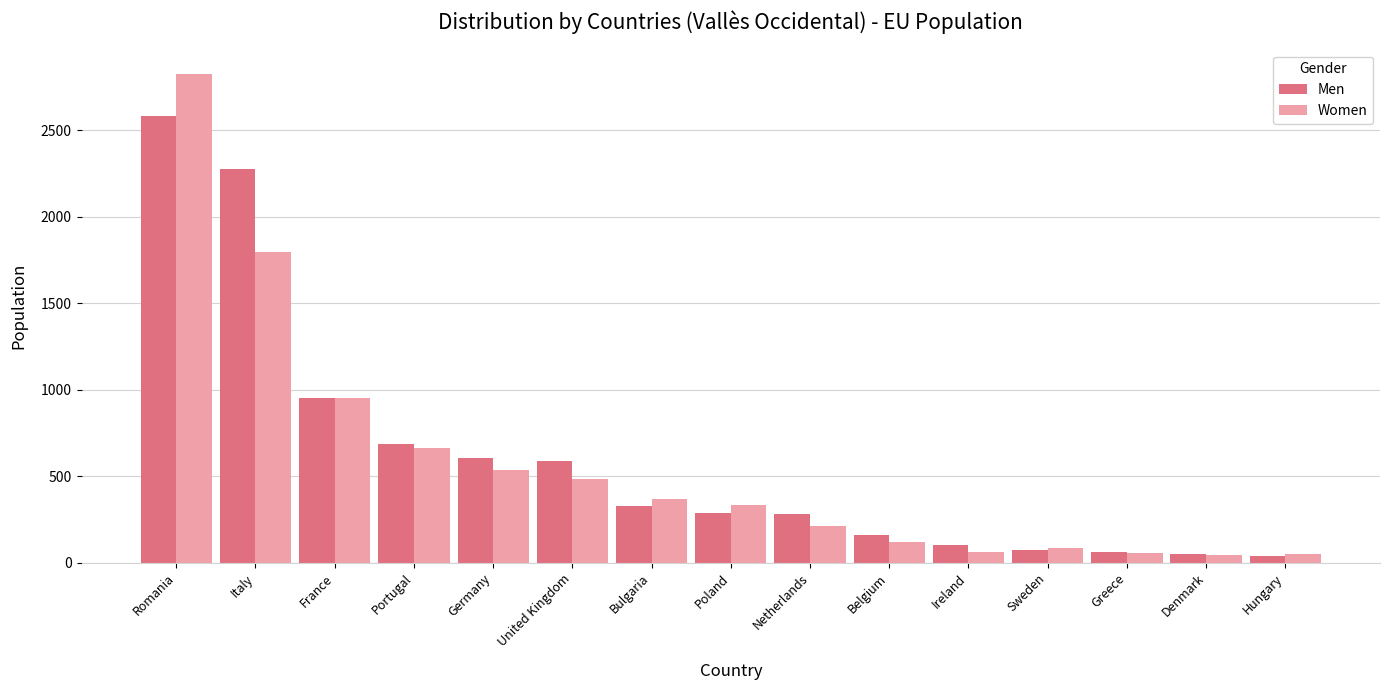

What is the maximum value shown in the chart?

2825